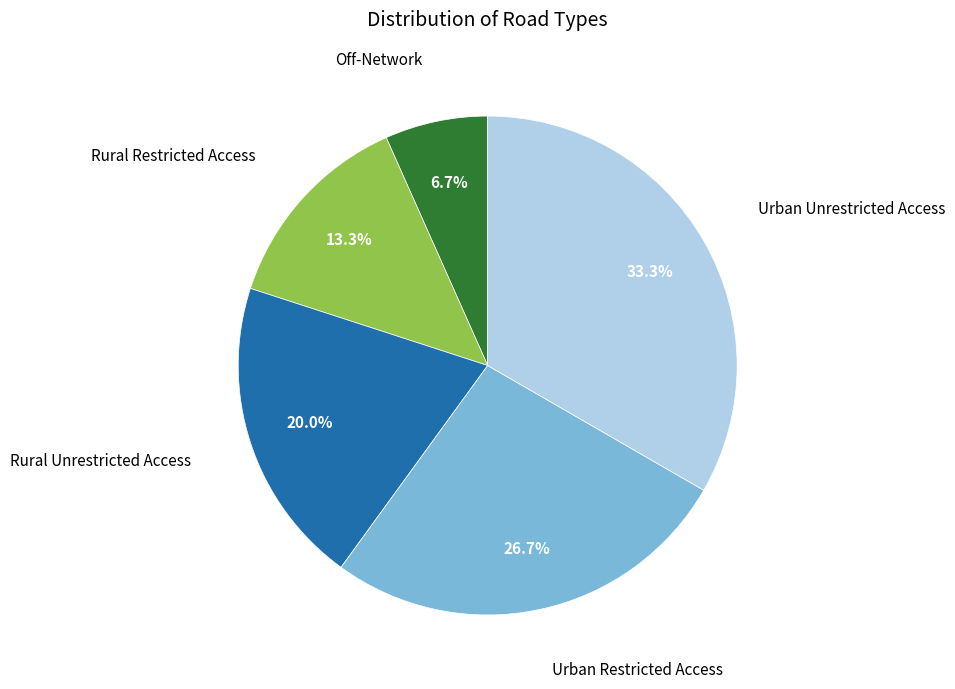

Does any single category account for the majority?

No